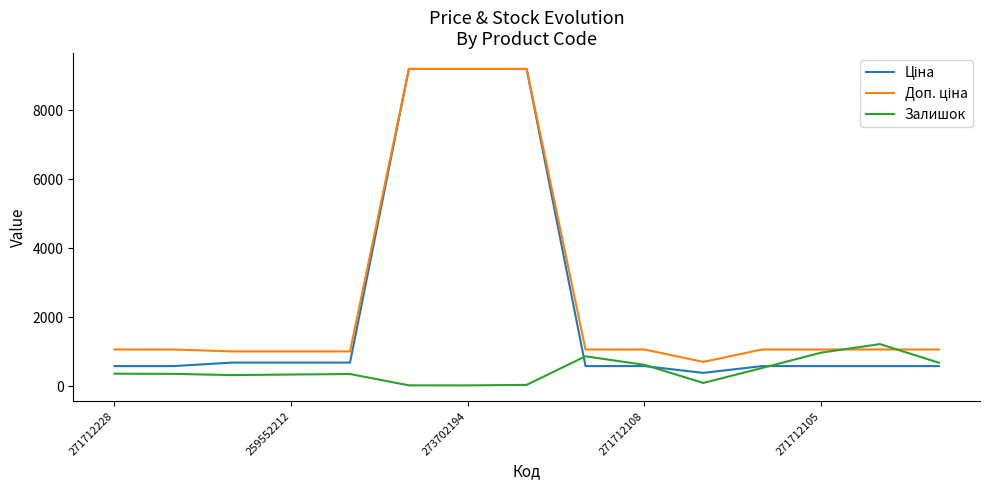

At how many categories does at least one series exceed 7238?

3